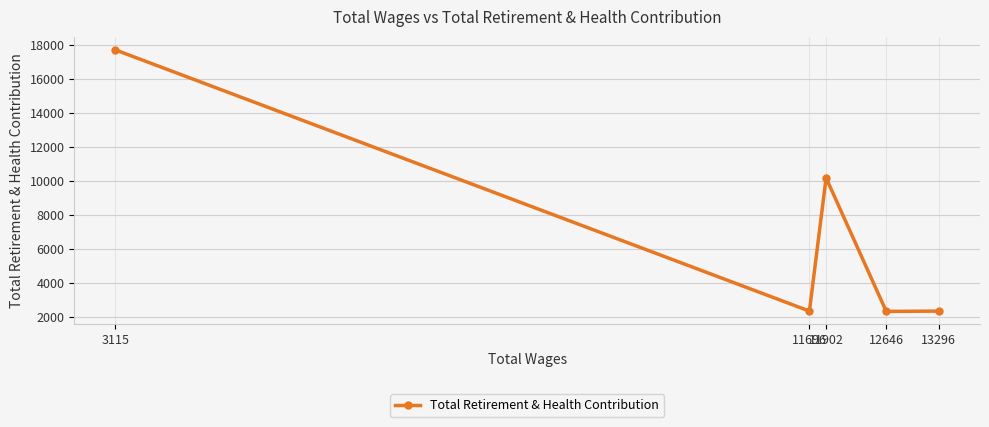

Is it true that the value at 13296 is 2368?

True